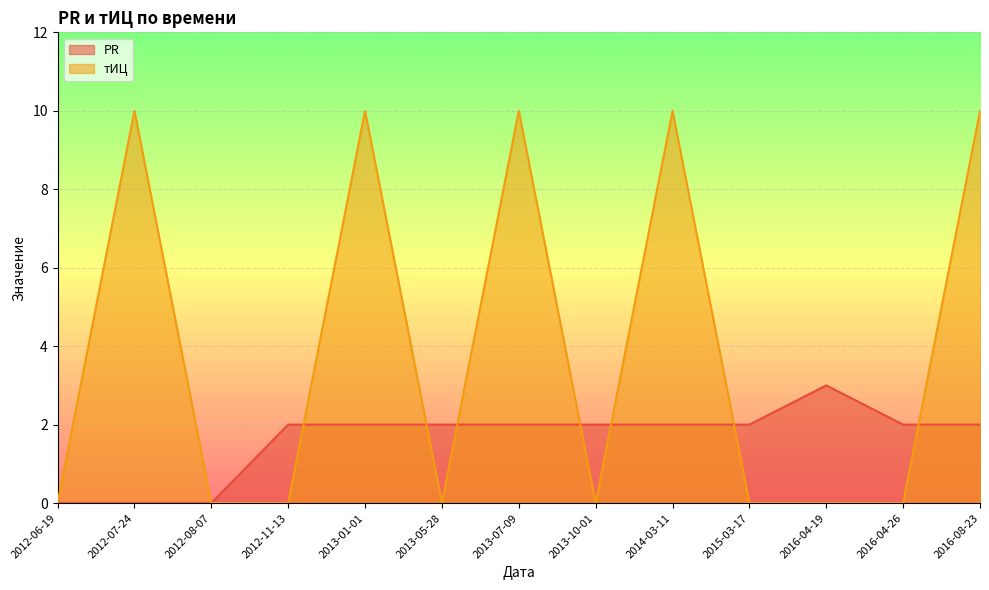

Count the тИЦ values in the range 0 to 10.

13